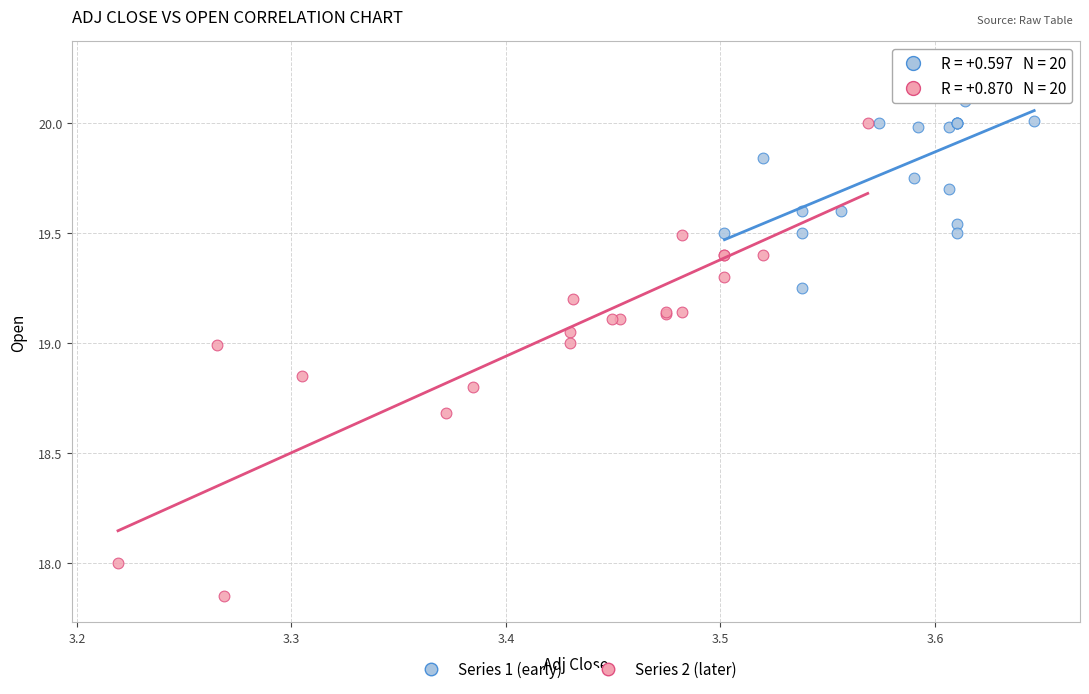

Which series reaches the minimum Y coordinate?

Series 2 (later)